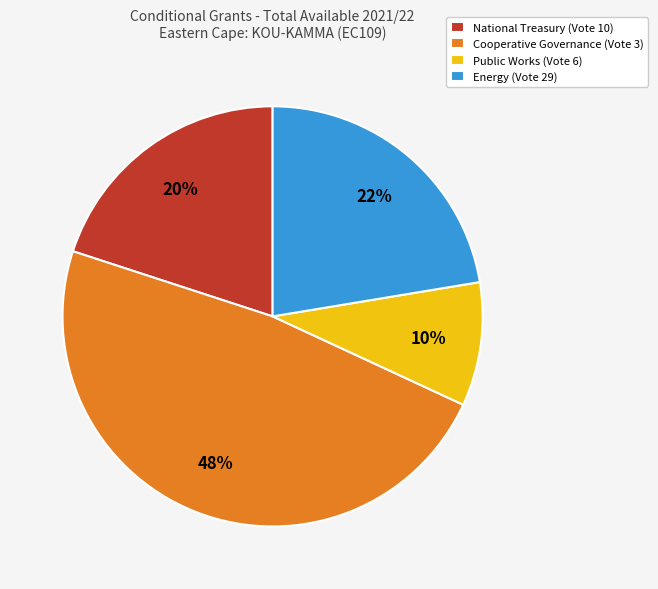

To the nearest percent, what percentage of the pie is Energy (Vote 29)?

22%